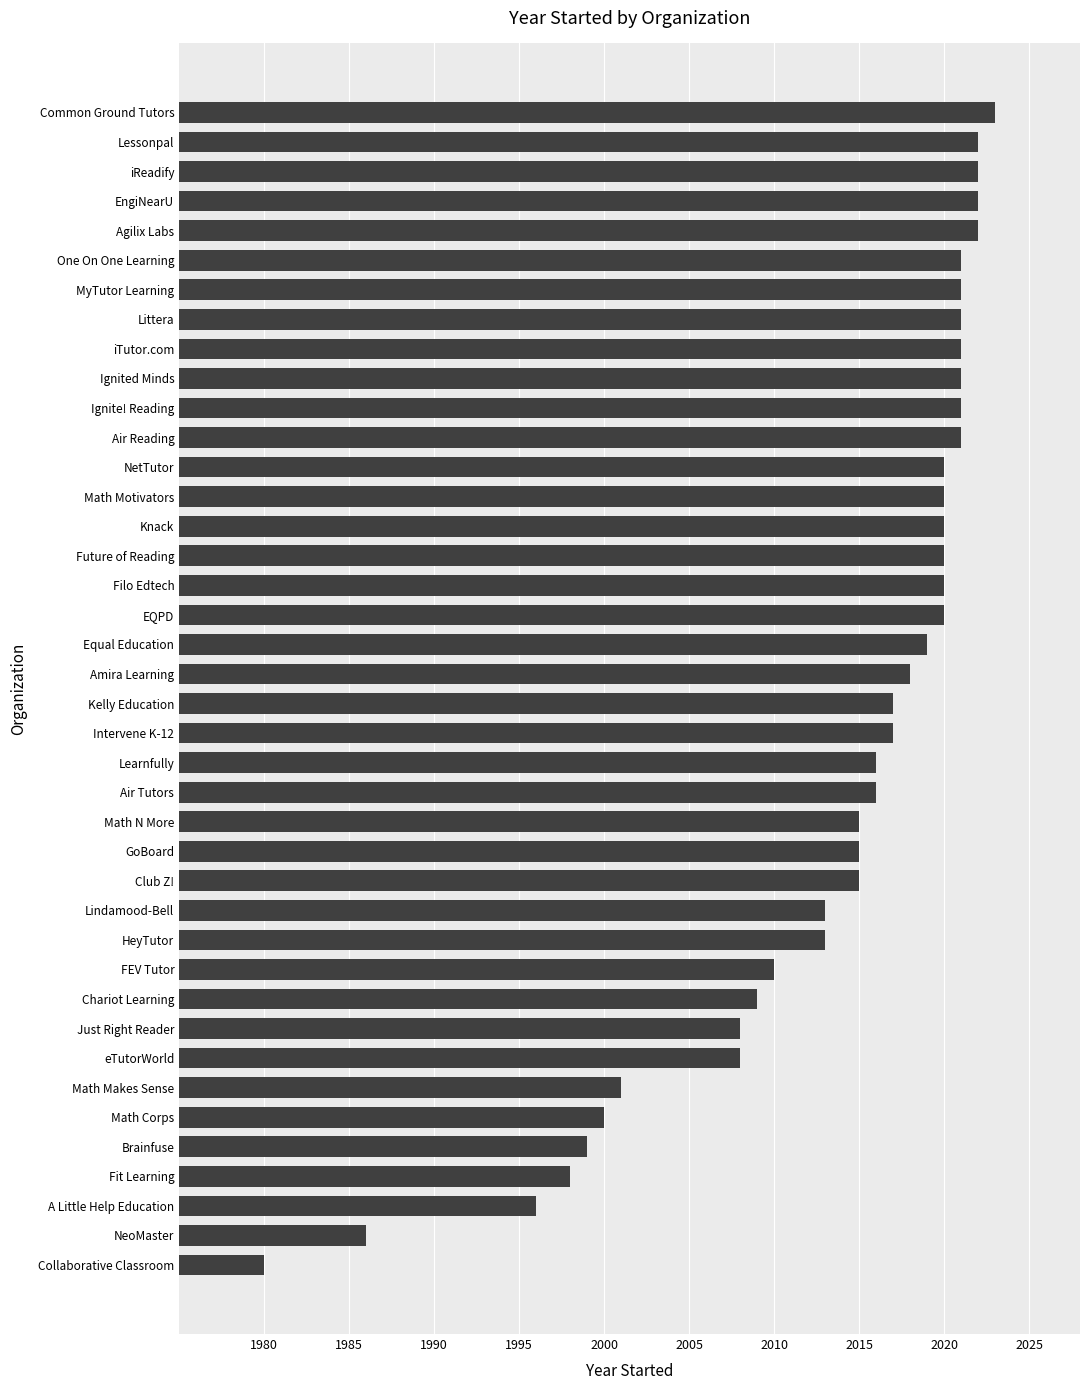

What value does the data have at Fit Learning, to the nearest 10?

2000